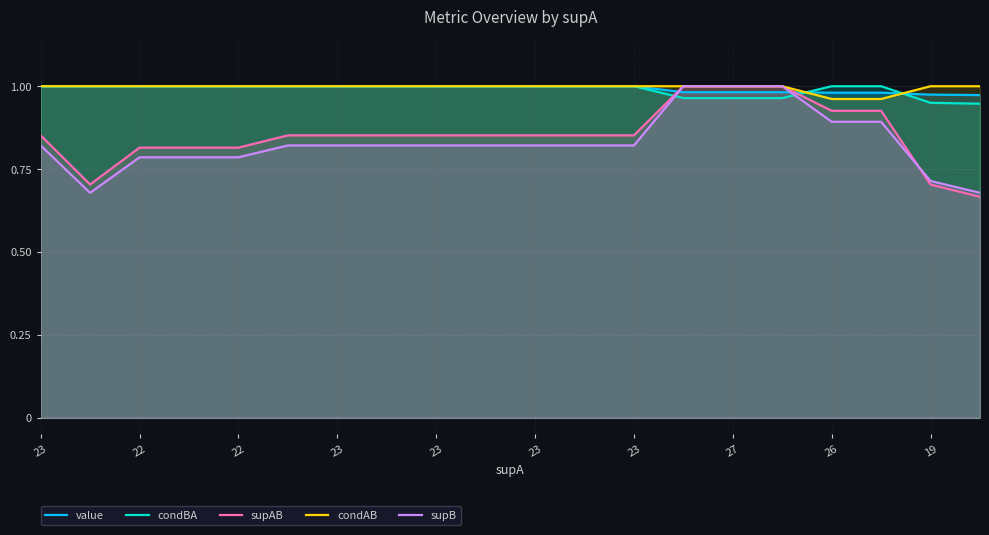

Reading left to right, extract all data points from this chart.

value: 1.0	1.0	1.0	1.0	1.0	1.0	1.0	1.0	1.0	1.0	1.0	1.0	1.0	1.0	1.0	1.0	1.0	1.0	1.0	1.0
condBA: 1.0	1.0	1.0	1.0	1.0	1.0	1.0	1.0	1.0	1.0	1.0	1.0	1.0	1.0	1.0	1.0	1.0	1.0	0.9	0.9
supAB: 0.9	0.7	0.8	0.8	0.8	0.9	0.9	0.9	0.9	0.9	0.9	0.9	0.9	1.0	1.0	1.0	0.9	0.9	0.7	0.7
condAB: 1.0	1.0	1.0	1.0	1.0	1.0	1.0	1.0	1.0	1.0	1.0	1.0	1.0	1.0	1.0	1.0	1.0	1.0	1.0	1.0
supB: 0.8	0.7	0.8	0.8	0.8	0.8	0.8	0.8	0.8	0.8	0.8	0.8	0.8	1.0	1.0	1.0	0.9	0.9	0.7	0.7